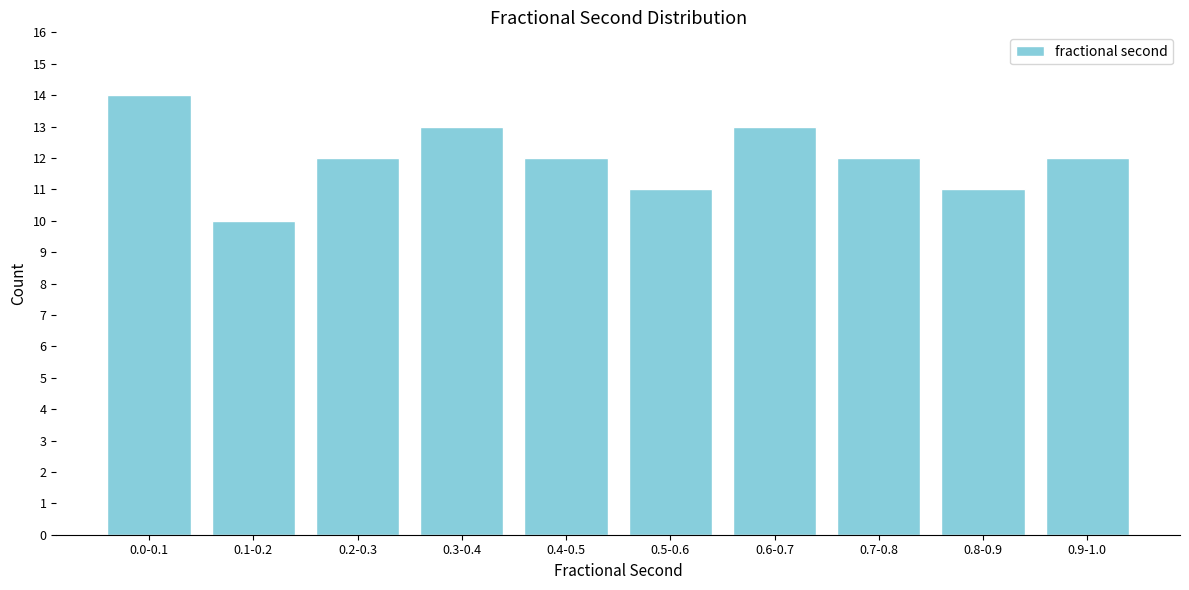

Reading right to left, list all the values displayed in this chart.

12	11	12	13	11	12	13	12	10	14